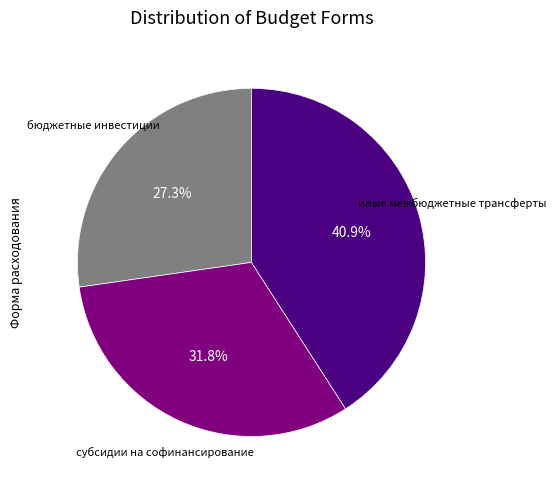

Is бюджетные инвестиции the majority of the pie?

No